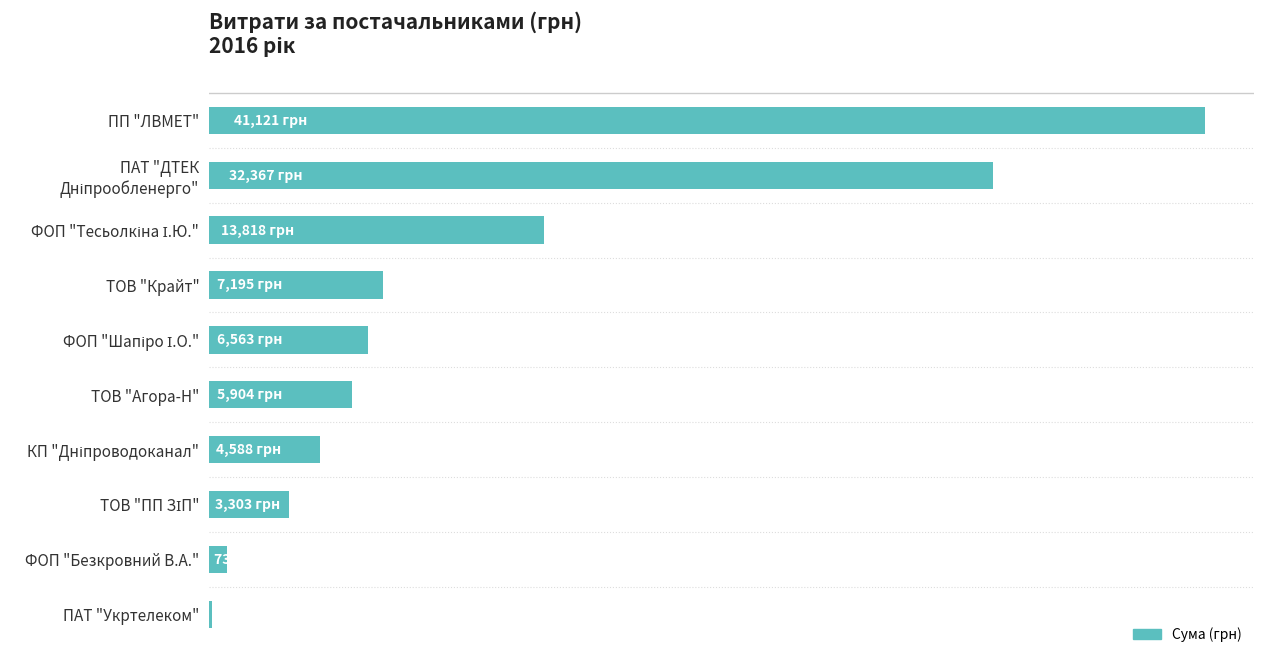

What is the minimum value shown in the chart?

135.0